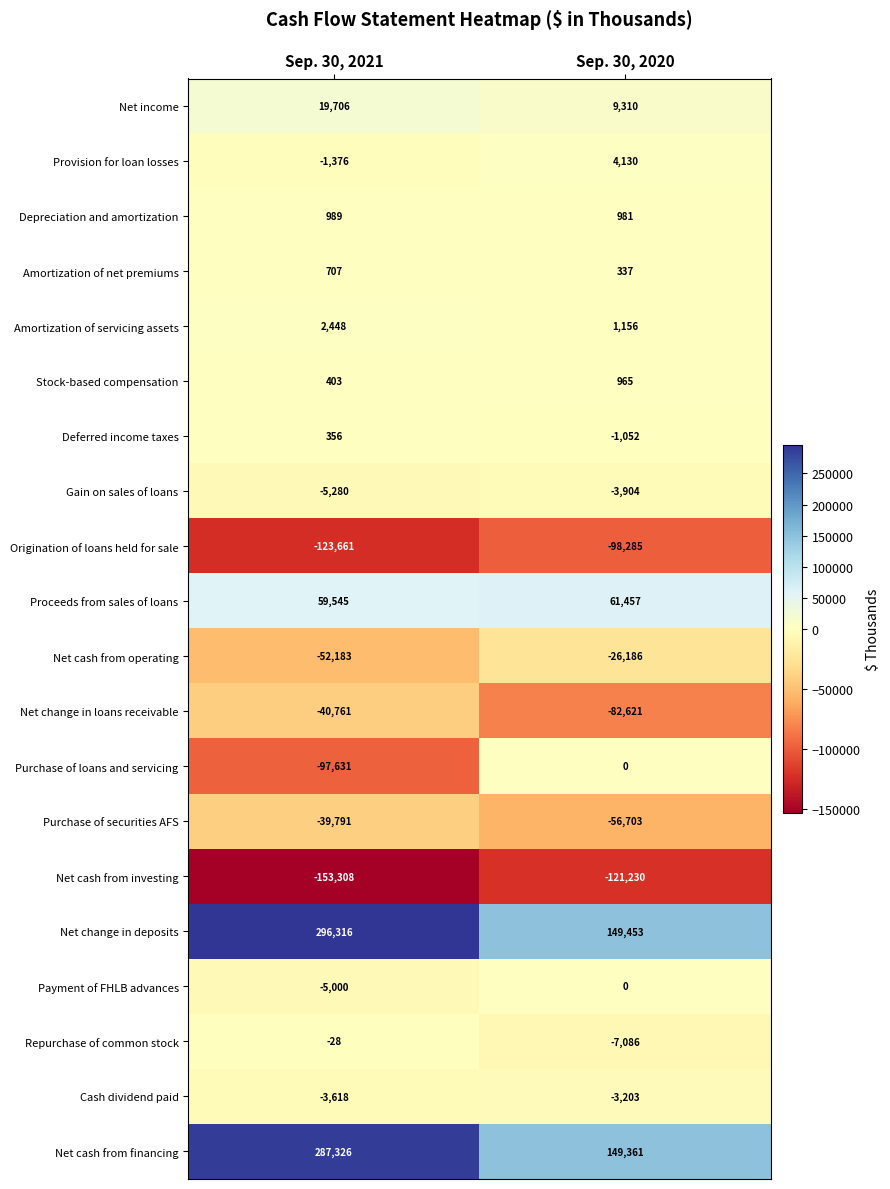

Between Sep. 30, 2021 and Sep. 30, 2020, which series saw the biggest shift?

Net change in deposits